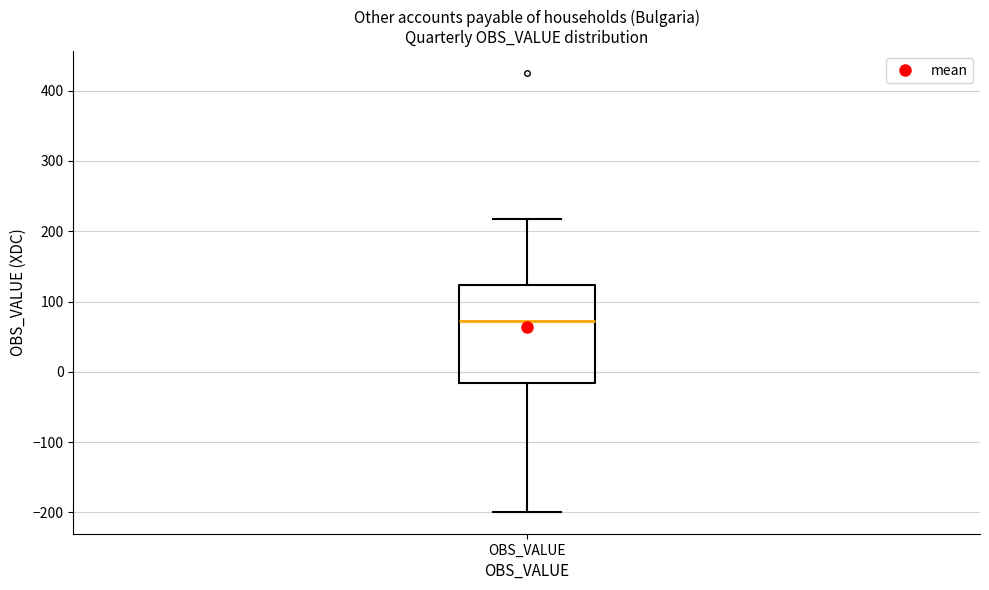

Where does the upper whisker of the box for OBS_VALUE end on the y-axis? The values are not printed on the chart, so give them approximately, as read against the axis.

220